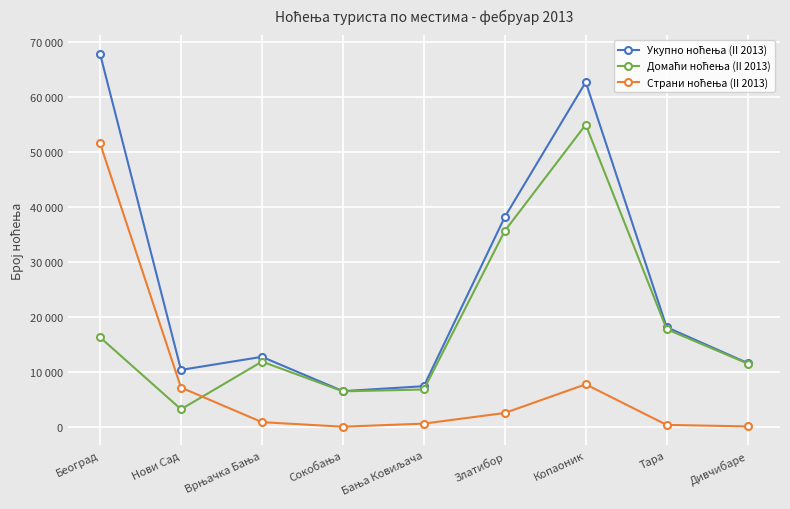

Does the chart have visible grid lines?

Yes